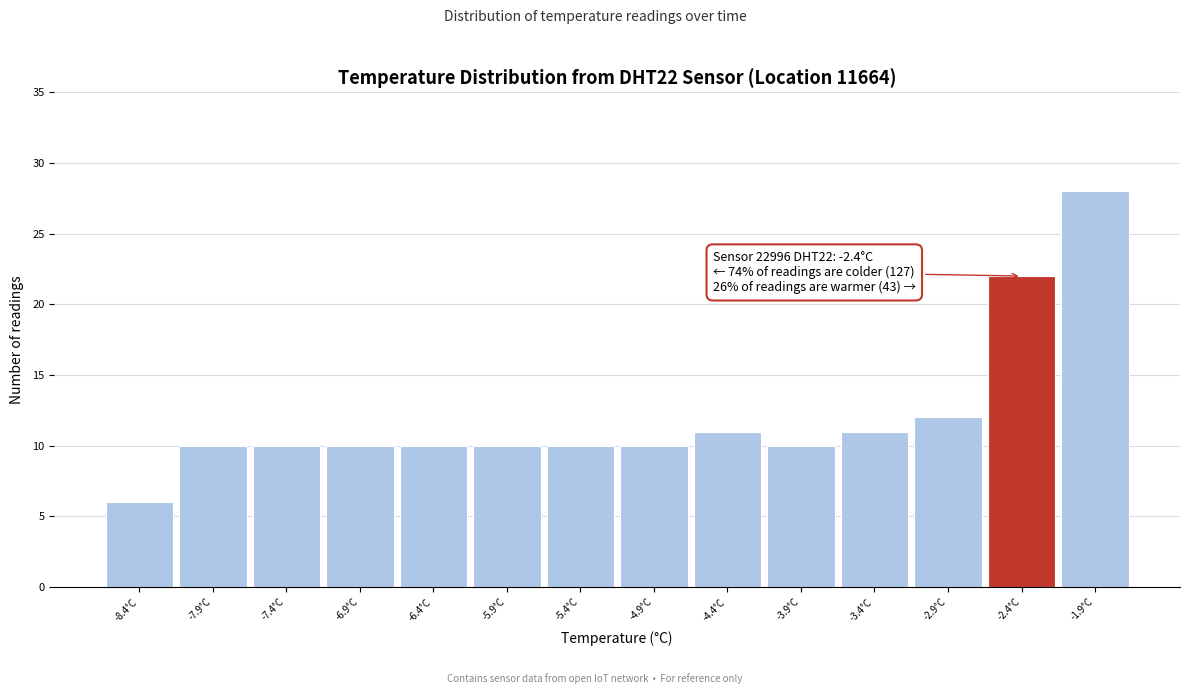

Over which range of the x-axis is the bar tallest?

-2.15 to -1.65